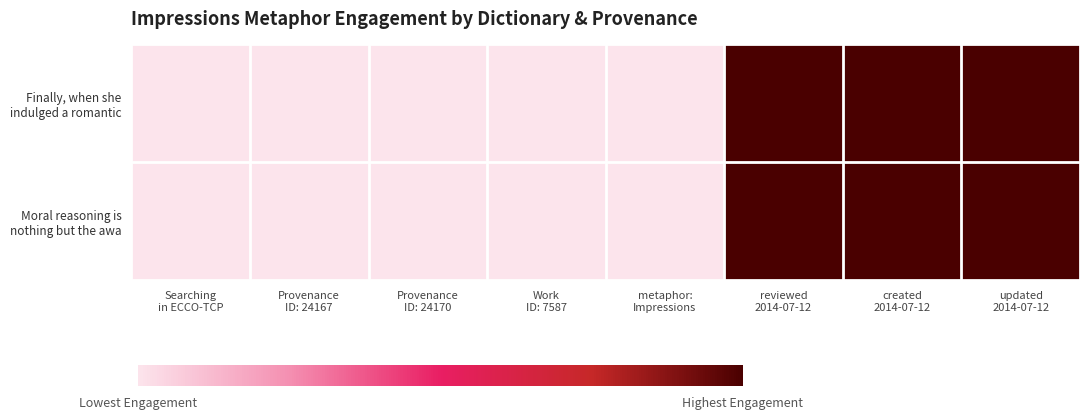

At which category does the chart reach its peak across all series?

reviewed
2014-07-12